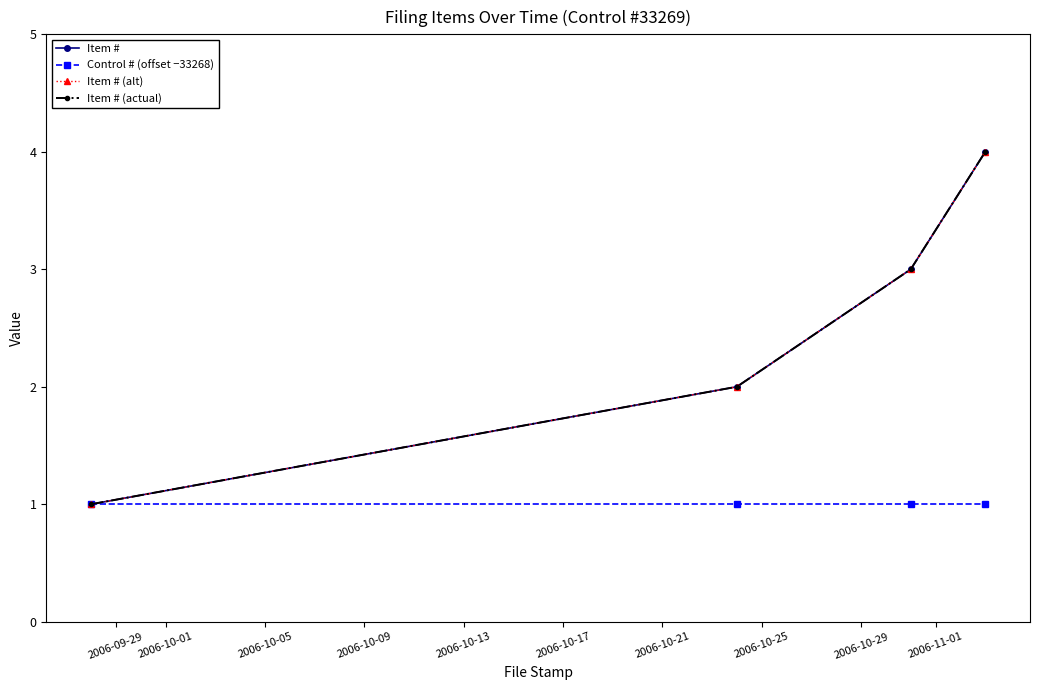

True or false: Item # (alt) has more than 2 interior local peaks.

False